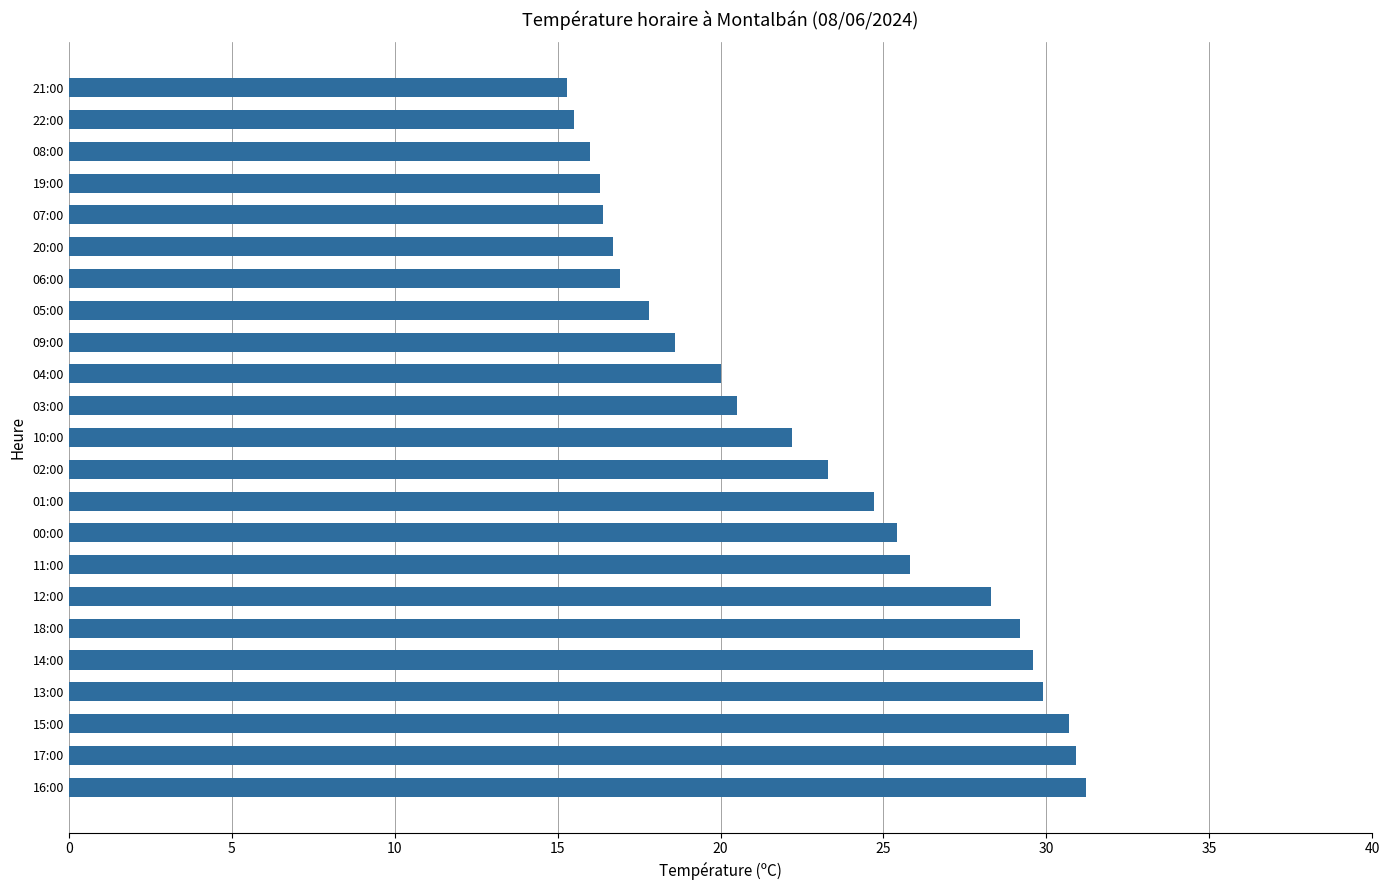

What is the difference between the maximum and minimum values?

15.9